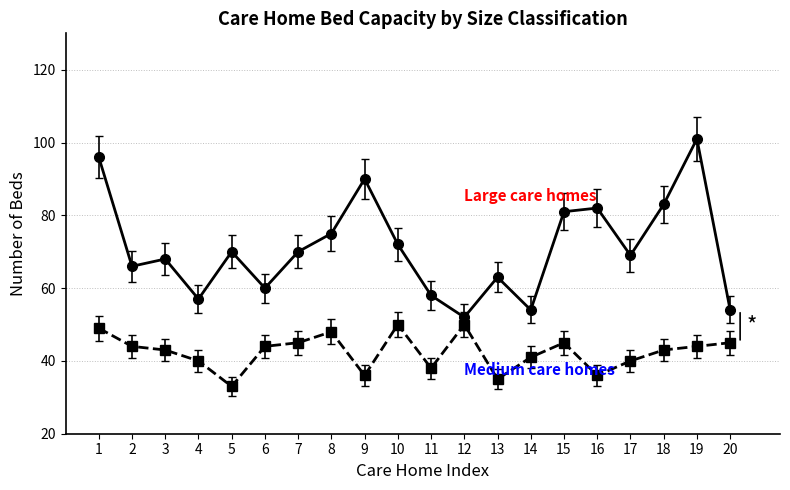

What is the spread (max minus min) of values at 18?

40